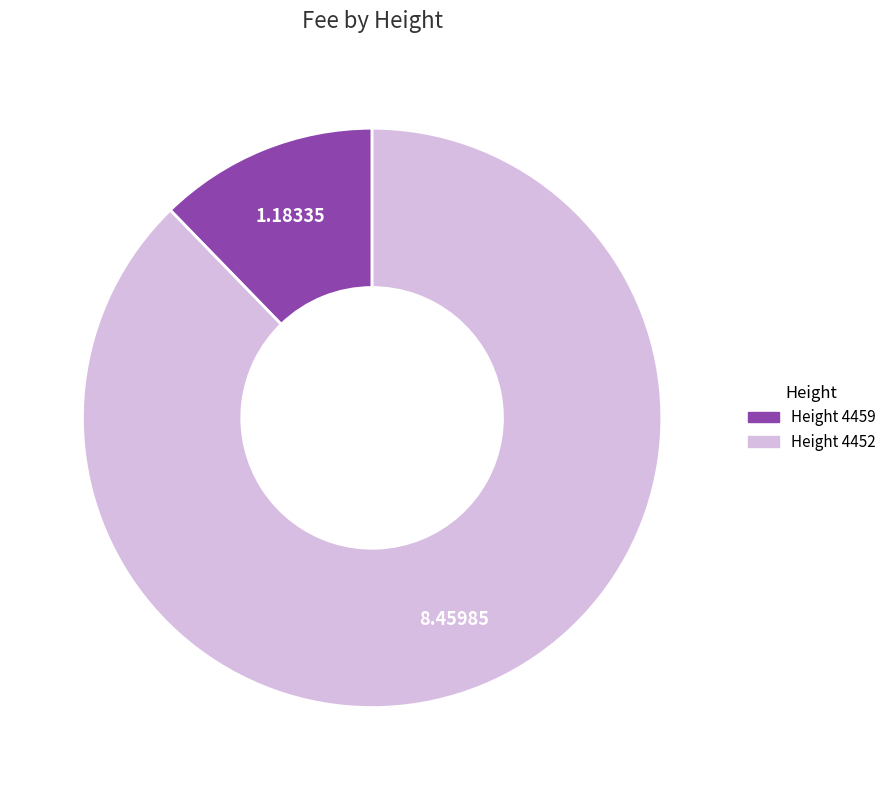

Does any single category account for the majority?

Yes